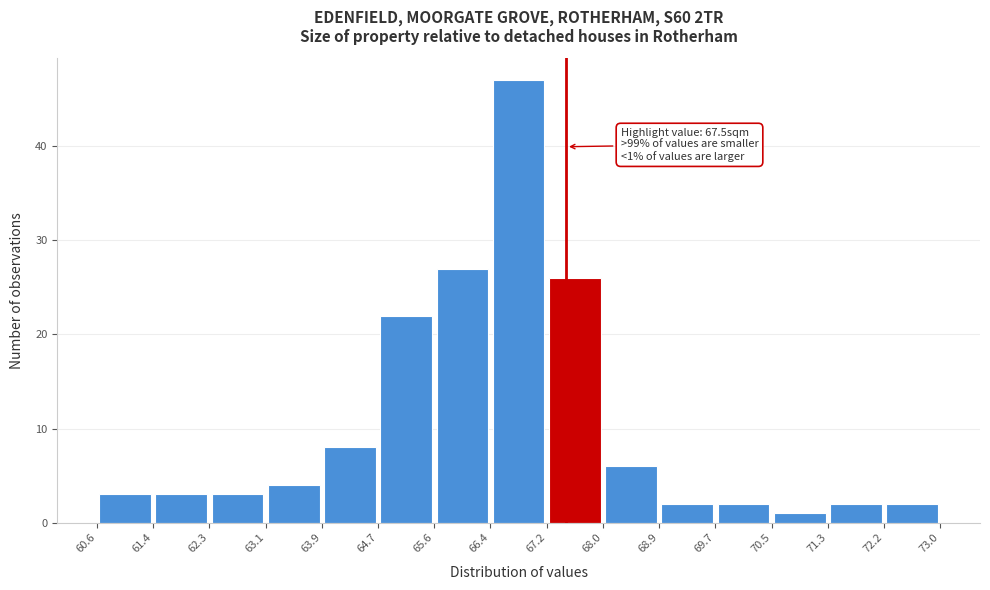

Which range on the x-axis has the tallest bar?

66.4 to 67.2